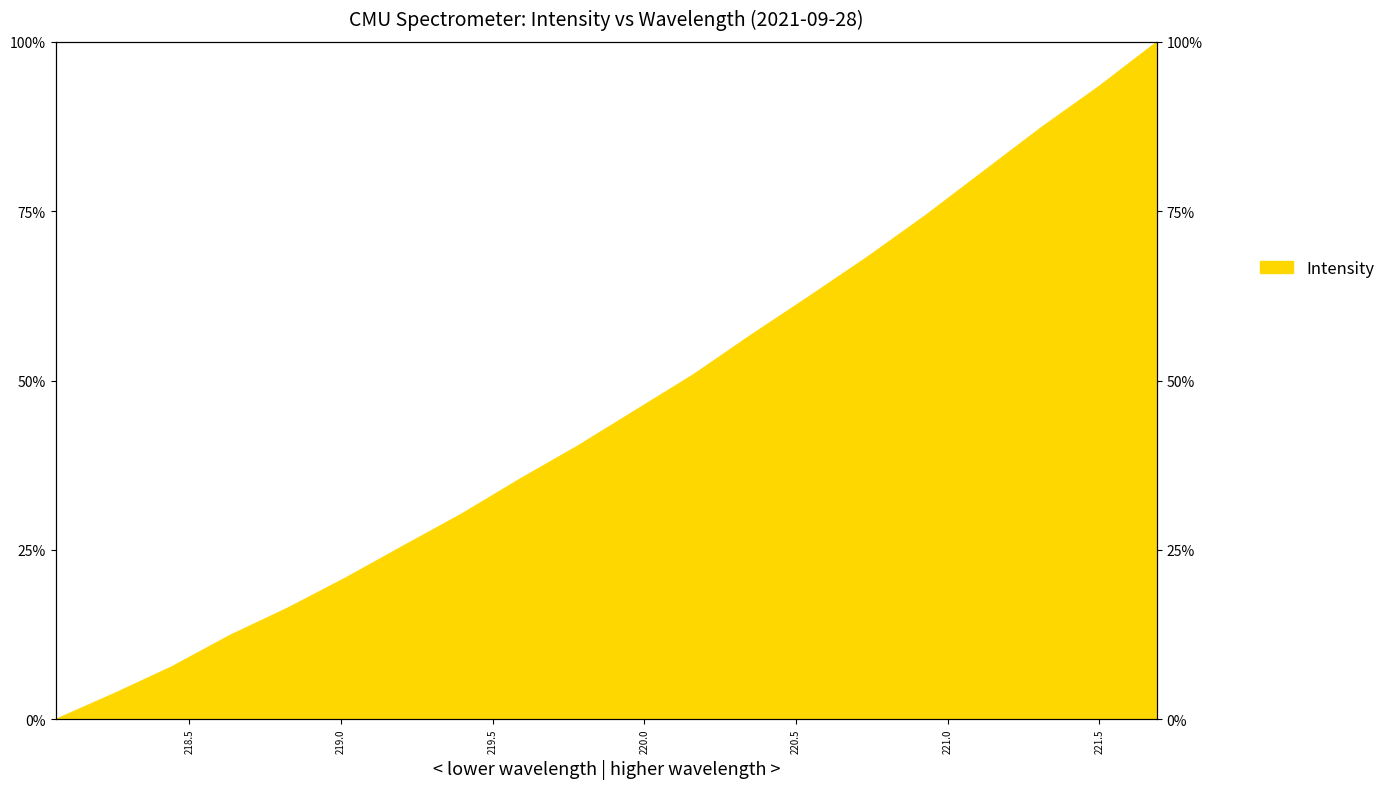

What is the sum of the values at 219.7801 and 218.442?

48.1